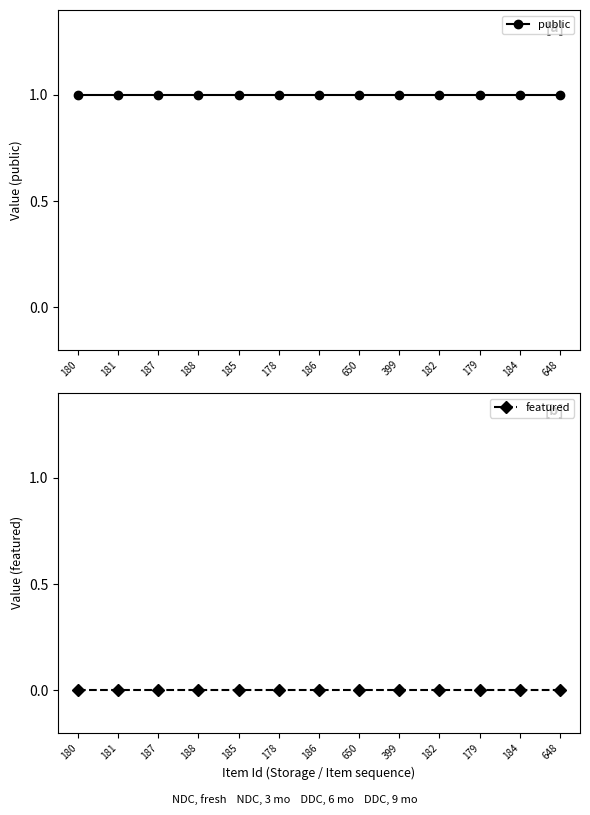

What are all the series names shown in the legend?

public, featured